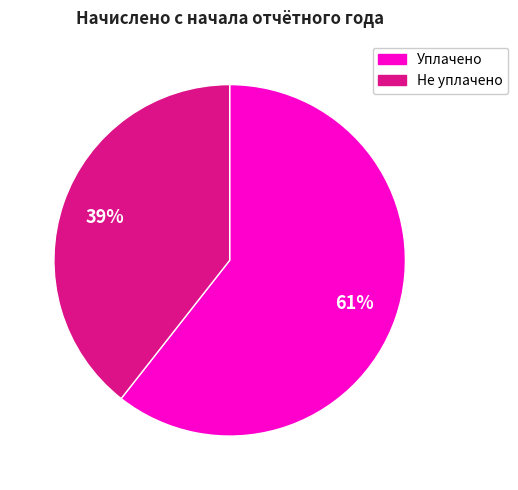

What percentage is the Не уплачено slice, to the nearest percent?

39%